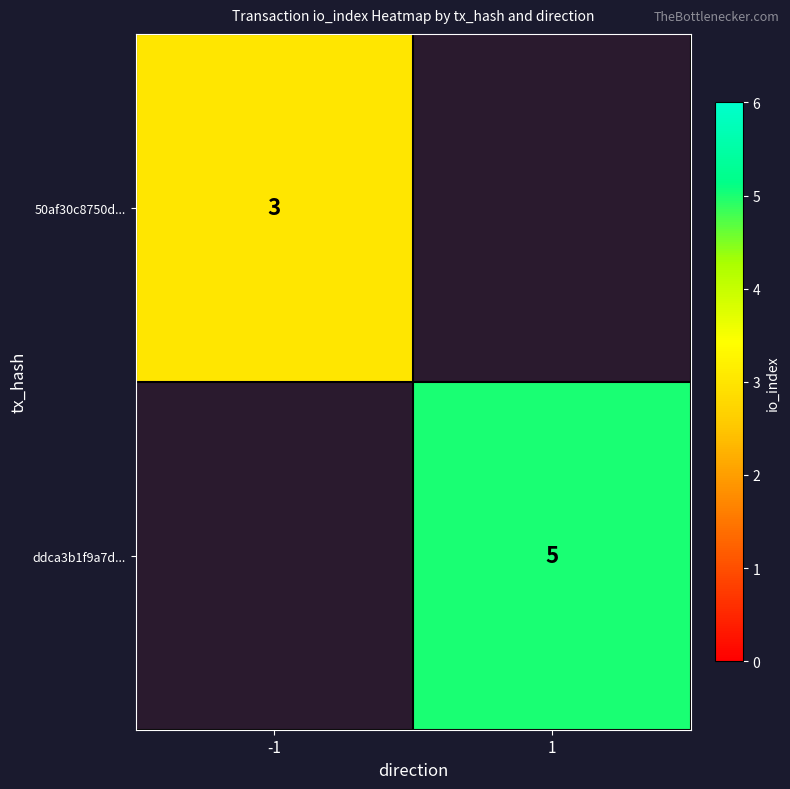

Is it true that 50af30c8750d... equals 5 at -1?

False